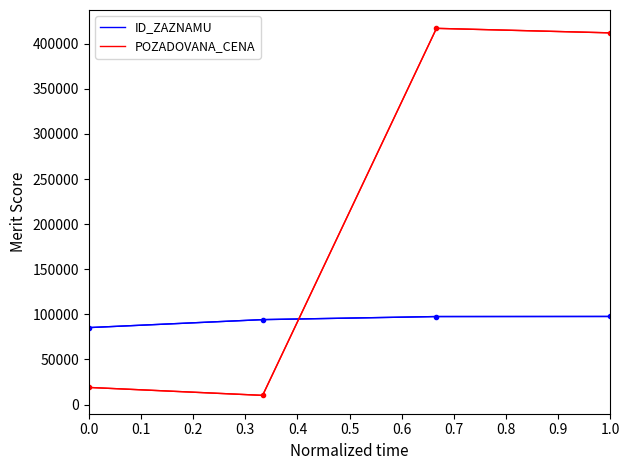

List the series in order of their overall mean, highest first.

POZADOVANA_CENA, ID_ZAZNAMU